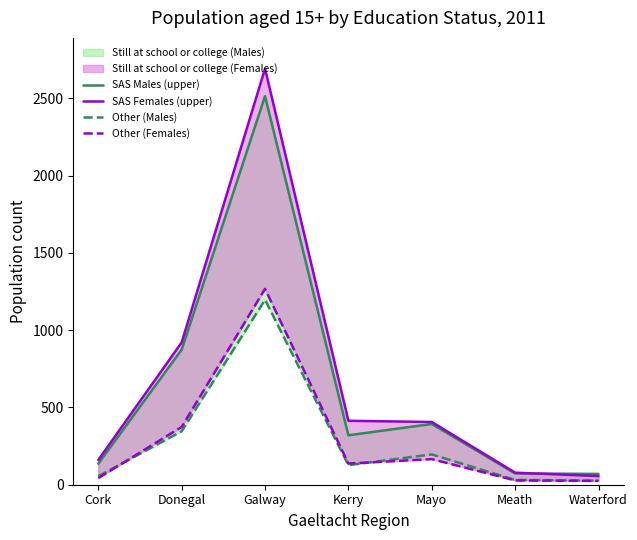

How many data points in Other (Males) are less than 127?

3